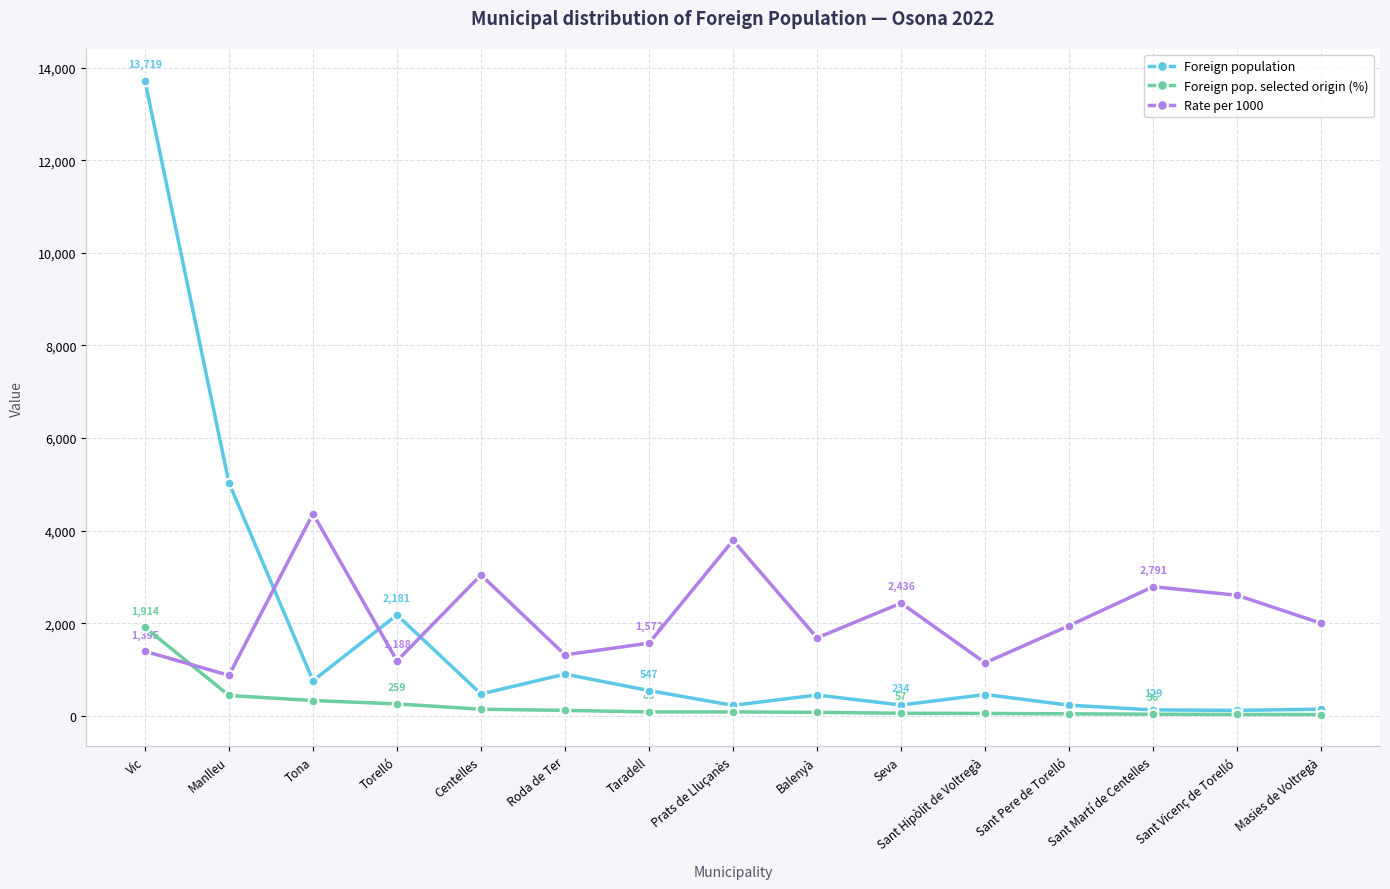

True or false: Rate per 1000 has a value of 2605 at Sant Vicenç de Torelló.

True